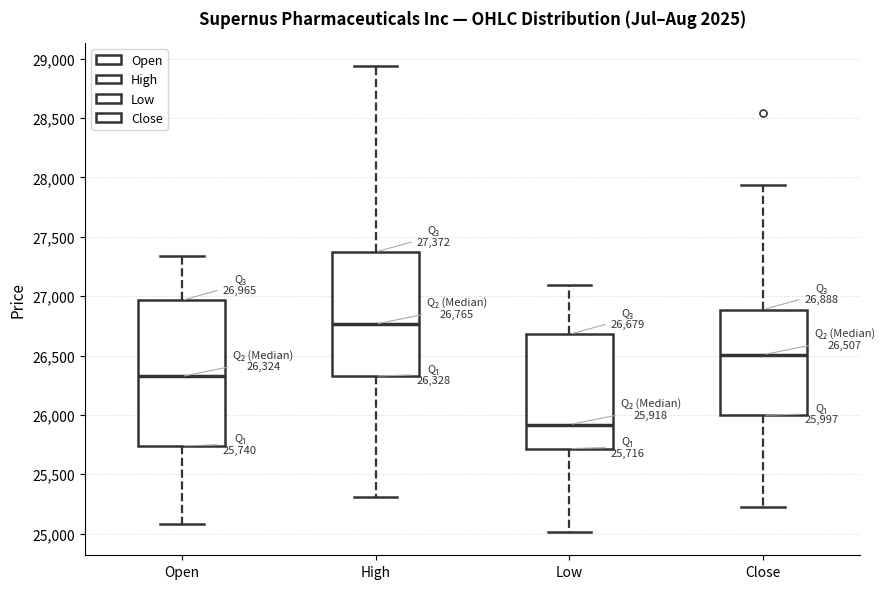

Which box is the tallest, from its lower edge to its upper edge?

Open